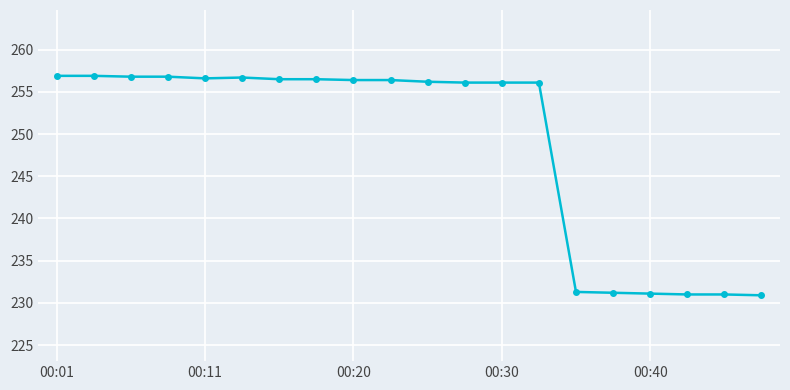

What is the difference between the maximum and second lowest values?

25.9